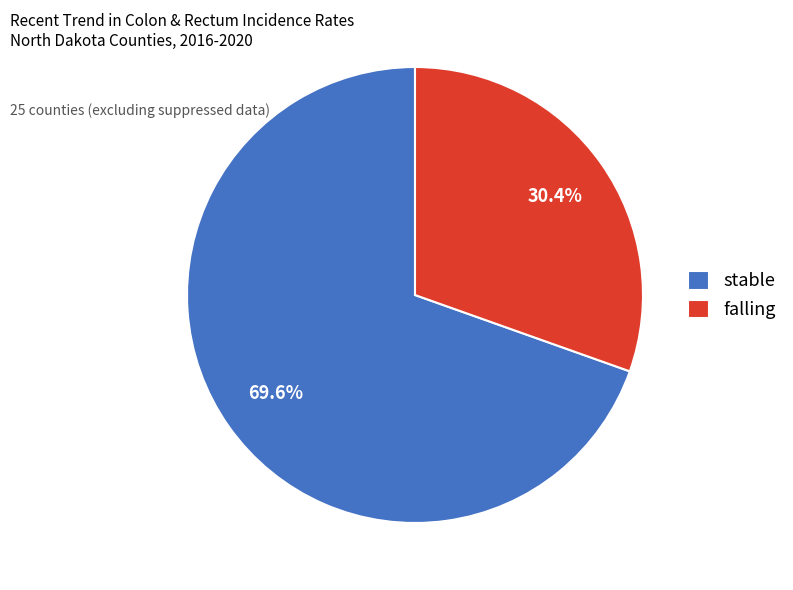

To the nearest percent, what is the average slice percentage?

50%